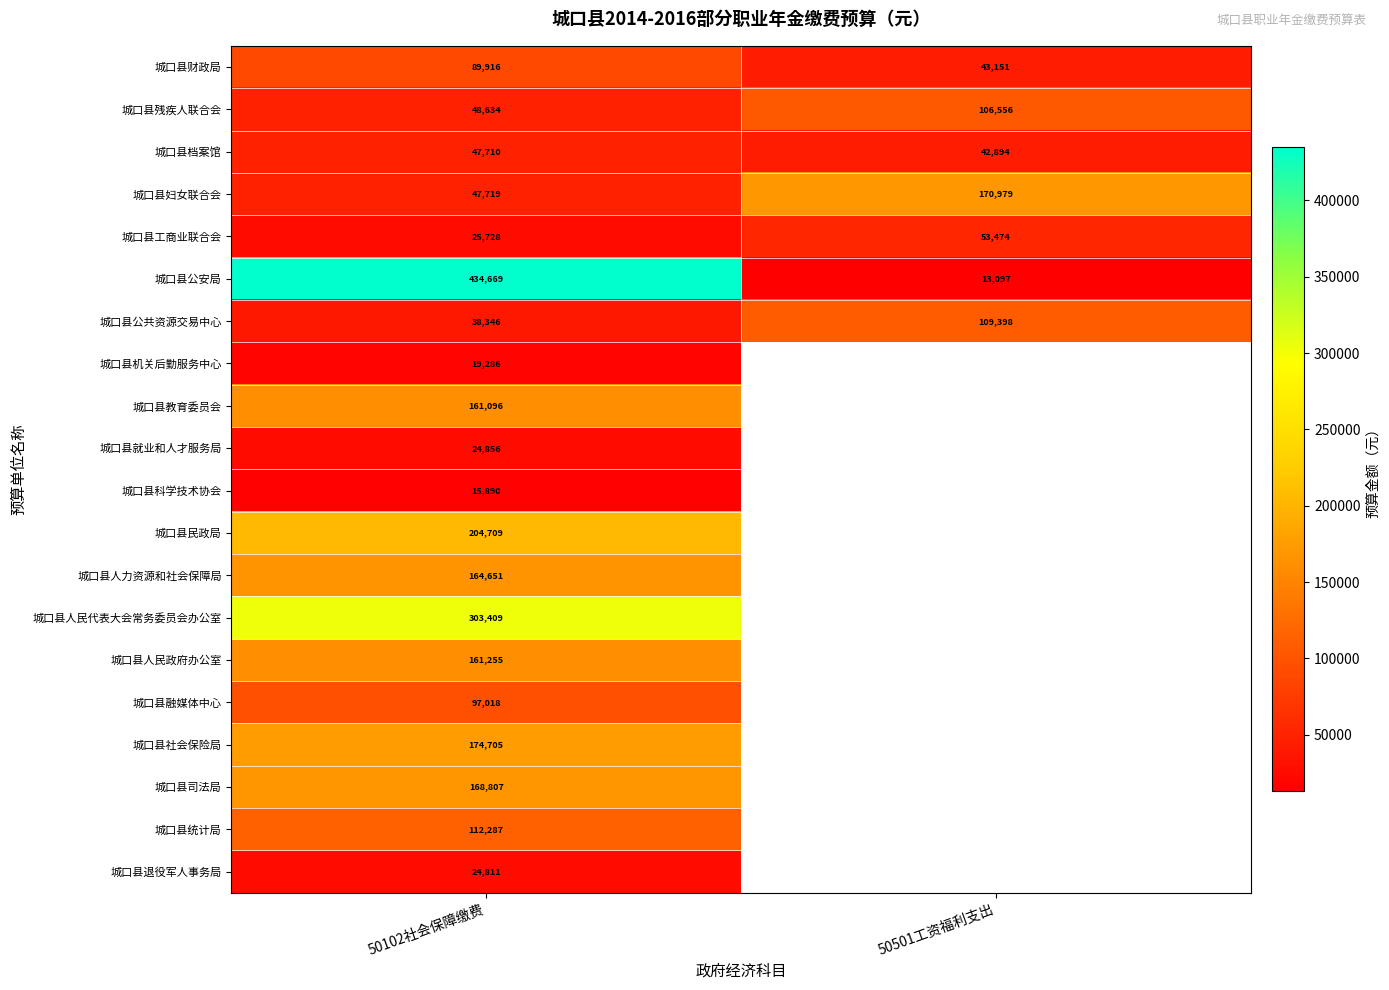

Which category has the lowest value in the 城口县公共资源交易中心 series?

50102社会保障缴费